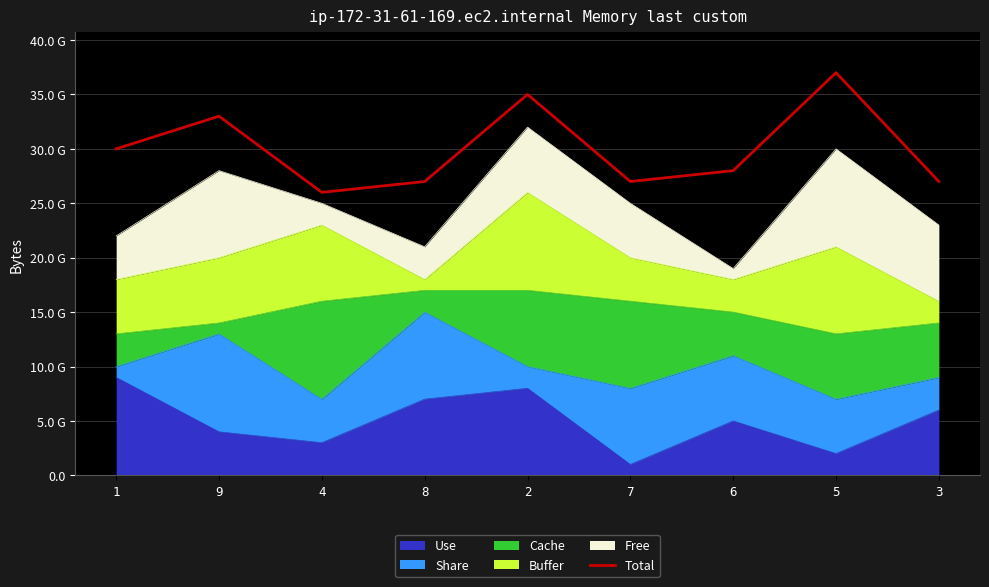

Which has a higher value, 5 or 7?

5